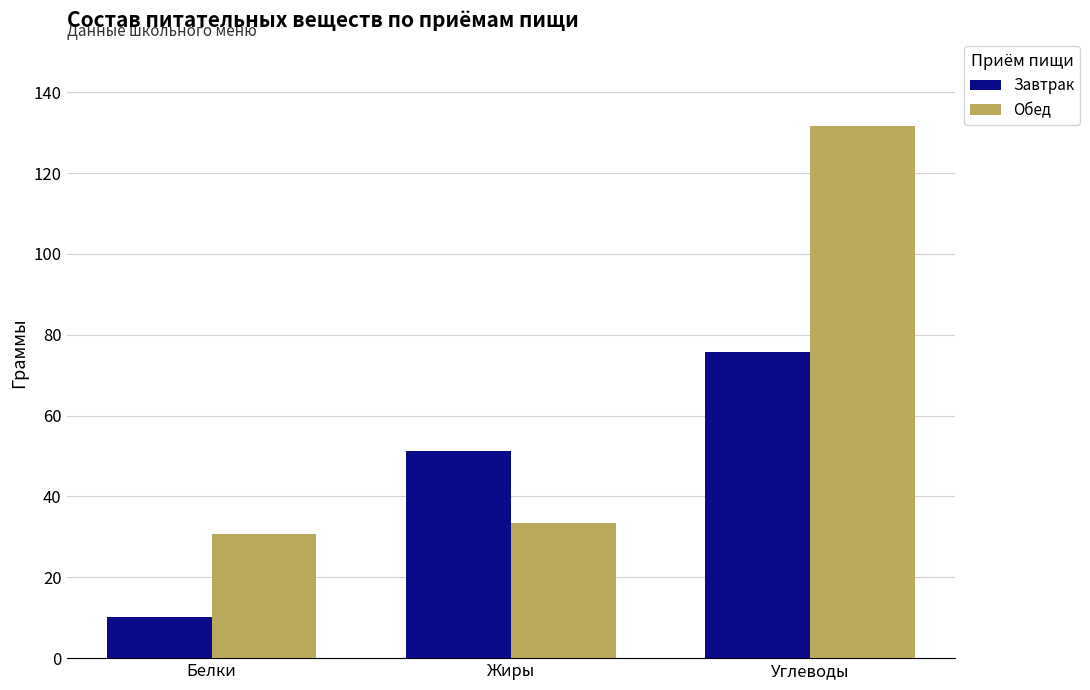

What are all the series names shown in the legend?

Завтрак, Обед